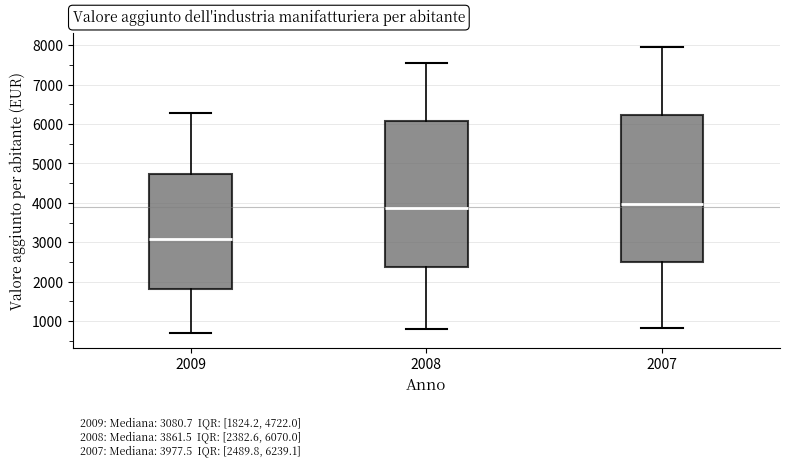

Which box's median line is the lowest?

2009